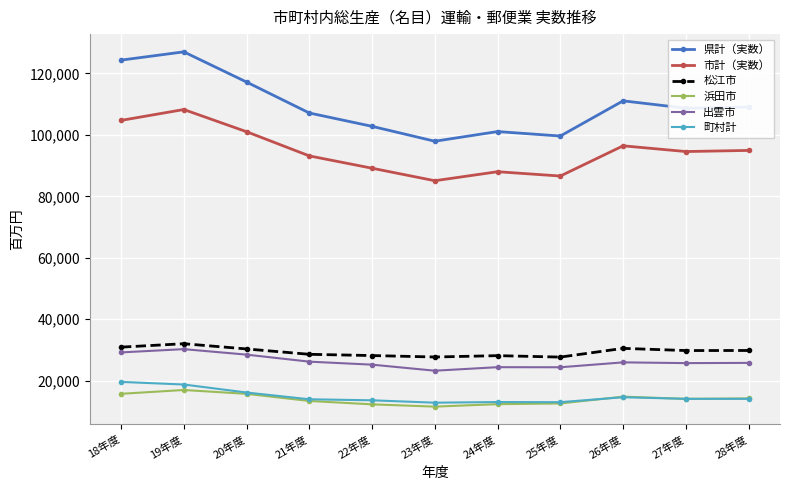

The value of 松江市 at 19年度 is 32046. True or false?

True